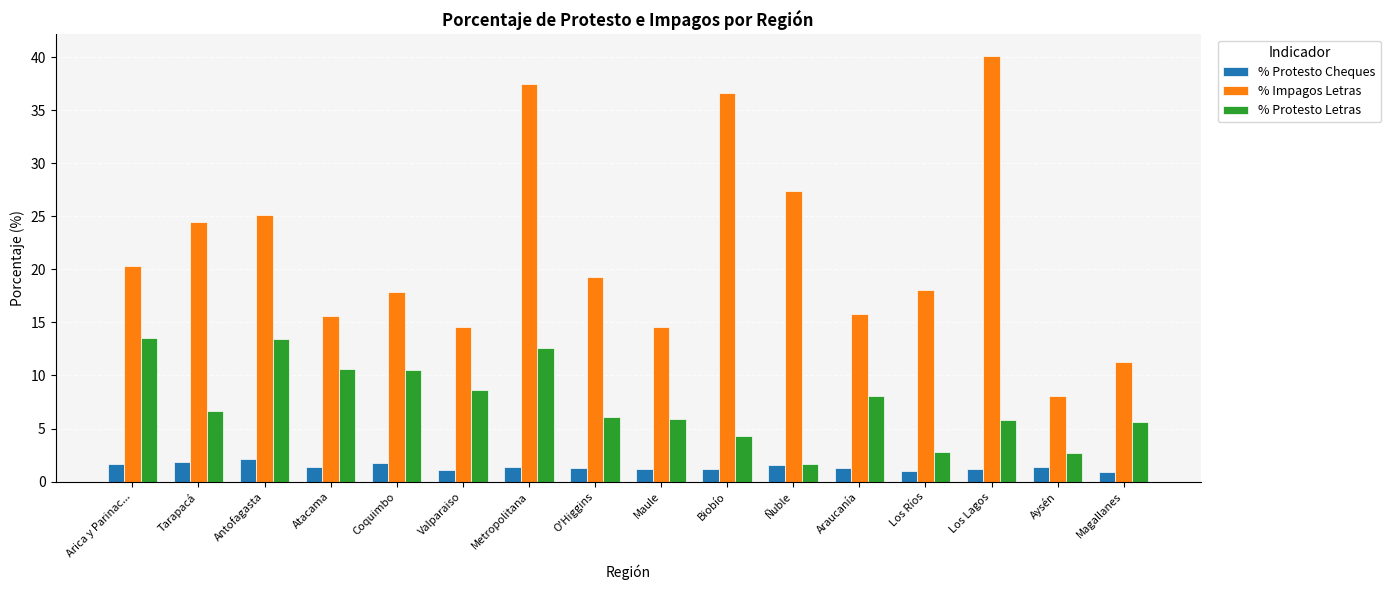

What are all the series names shown in the legend?

% Protesto Cheques, % Impagos Letras, % Protesto Letras